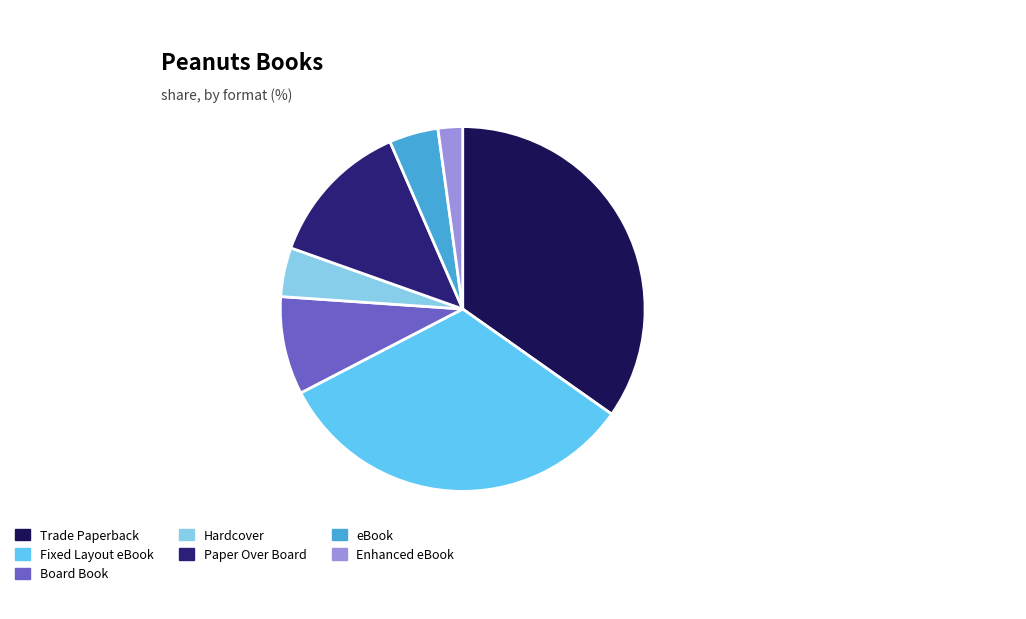

What is the ratio of the value at Hardcover to the value at Board Book?

0.5